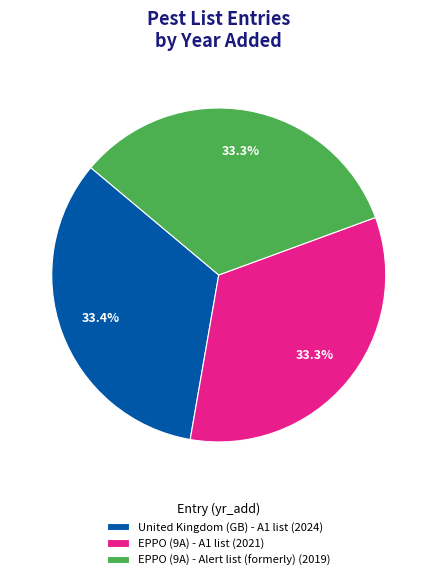

Approximately how many times larger is the value at EPPO (9A) - A1 list (2021) compared to United Kingdom (GB) - A1 list (2024)?

1.0